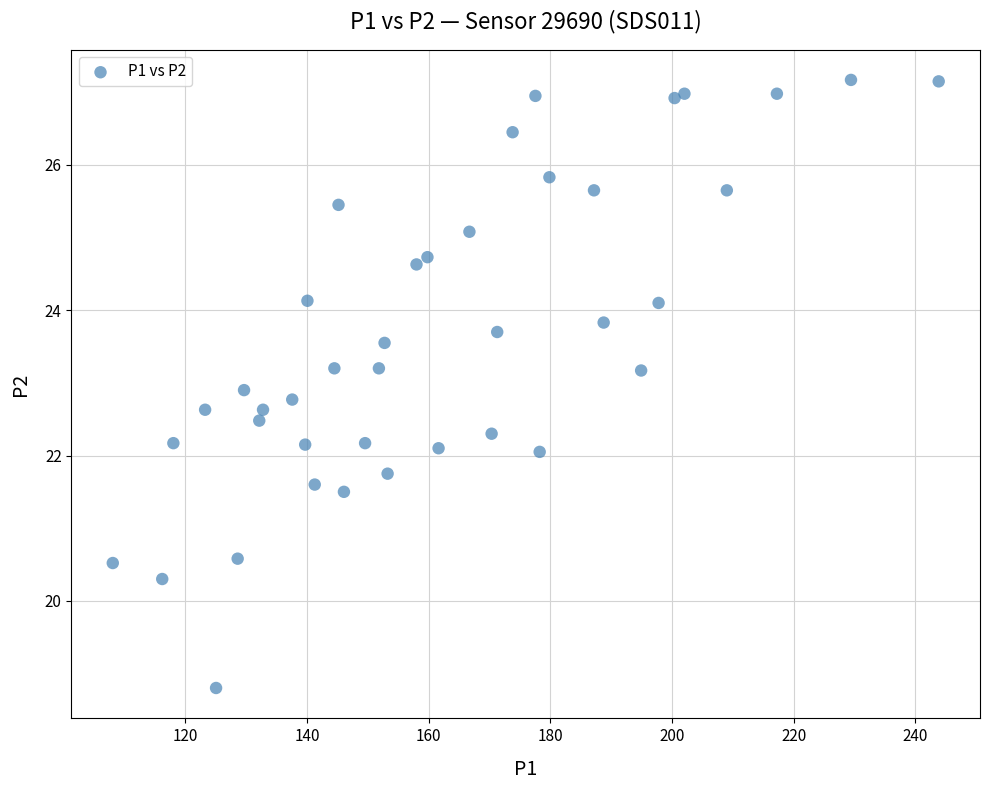

What is the range of X values (max minus min)?

135.8